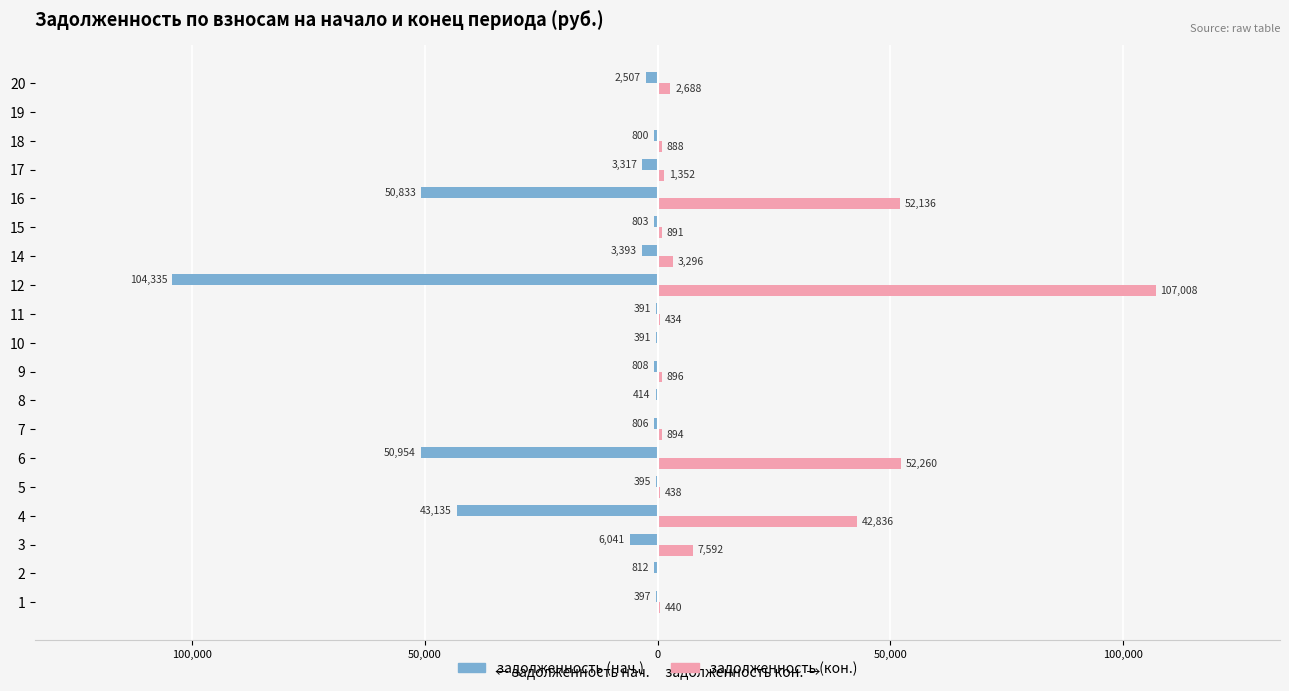

What is the value of the задолженность (кон.) bar at the 3rd from the left?

7591.8